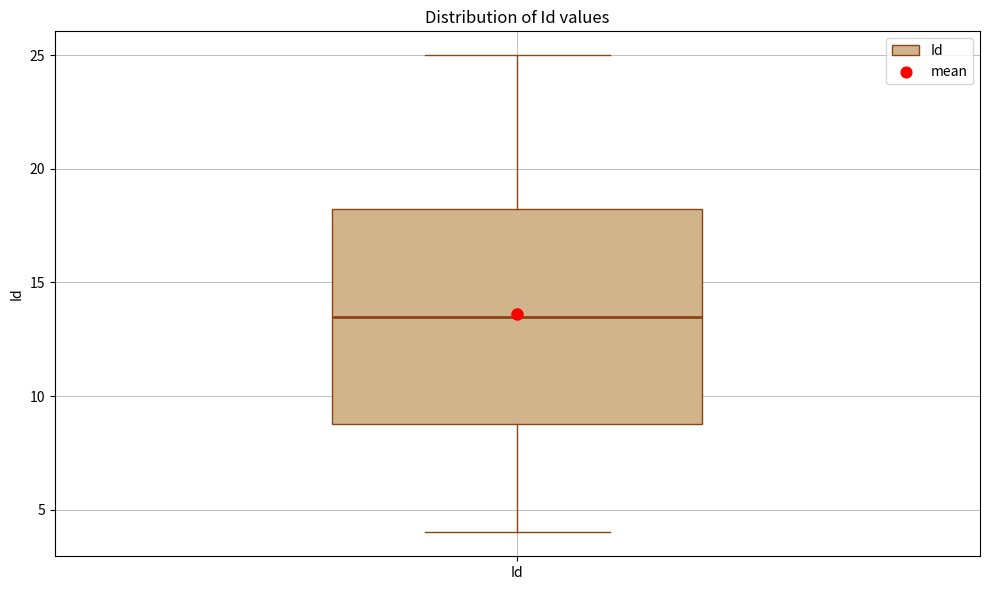

Read this box plot against the y-axis: the position of the median line, the range covered by the box, and the ends of both whiskers. The values are not printed on the chart, so give them approximately, as read against the axis.

median 13.5, box 9.0 to 18.5, whiskers 4.0 to 25.0